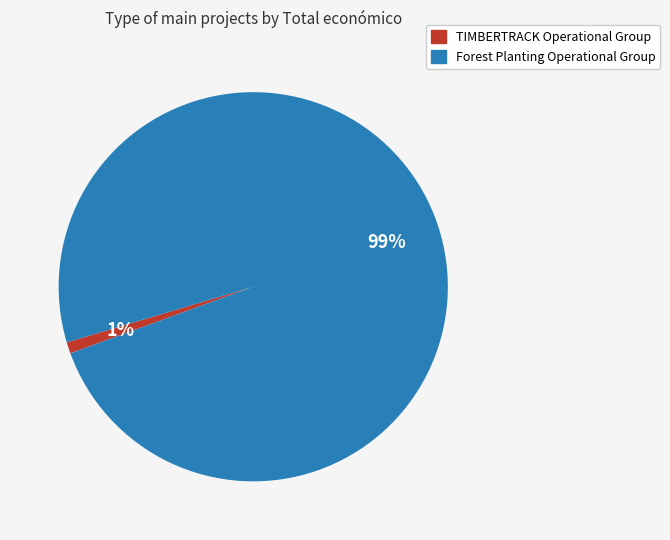

The TIMBERTRACK Operational Group slice represents 11% of the pie. True or false?

False